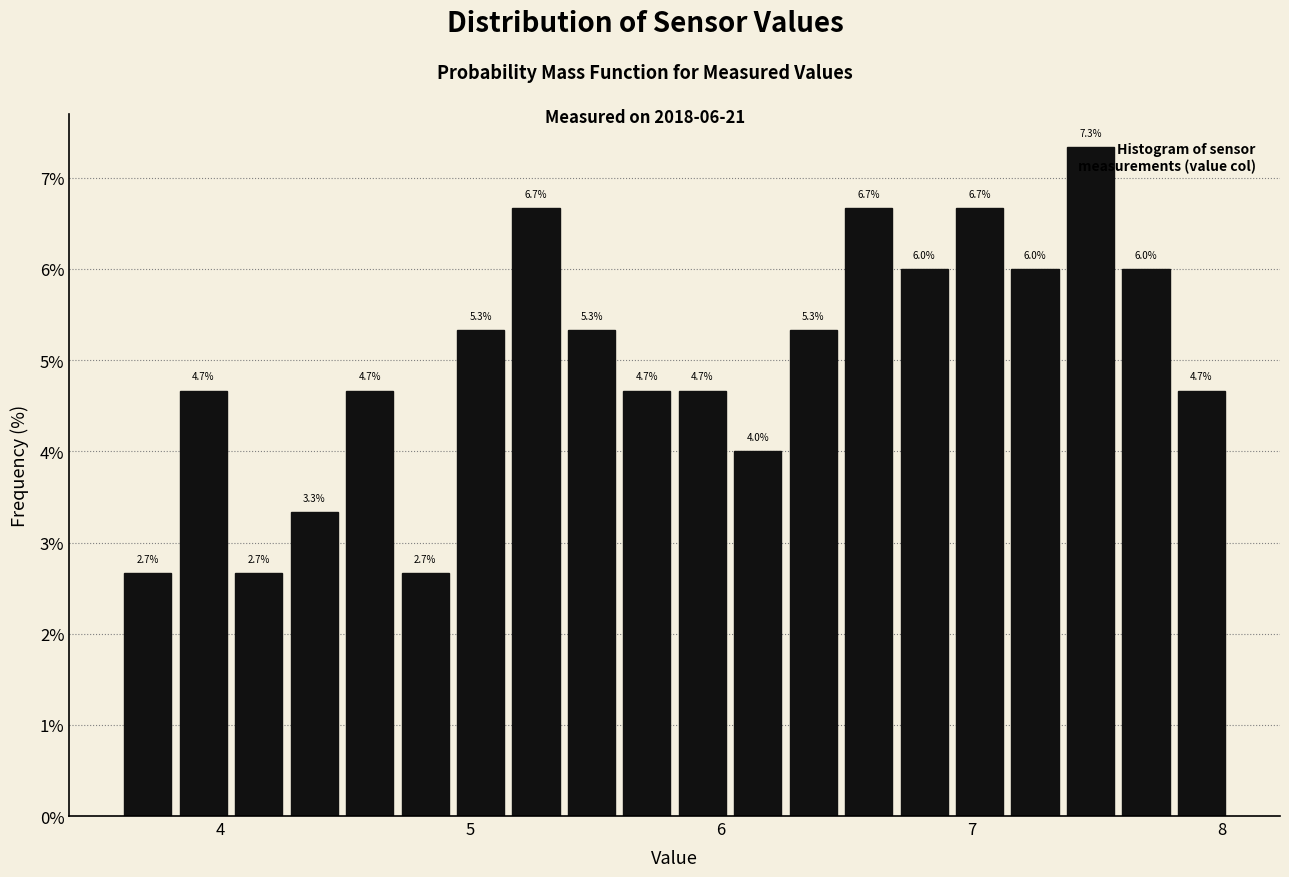

Read against the x-axis, roughly where is the centre of the tallest bar?

7.5